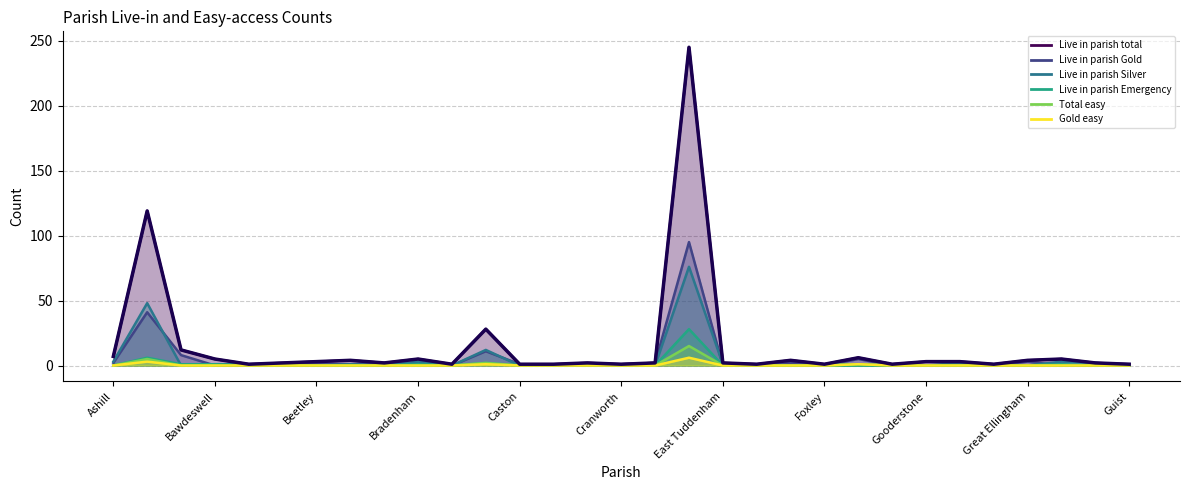

At which label is the value closest to 123?

Bawdeswell